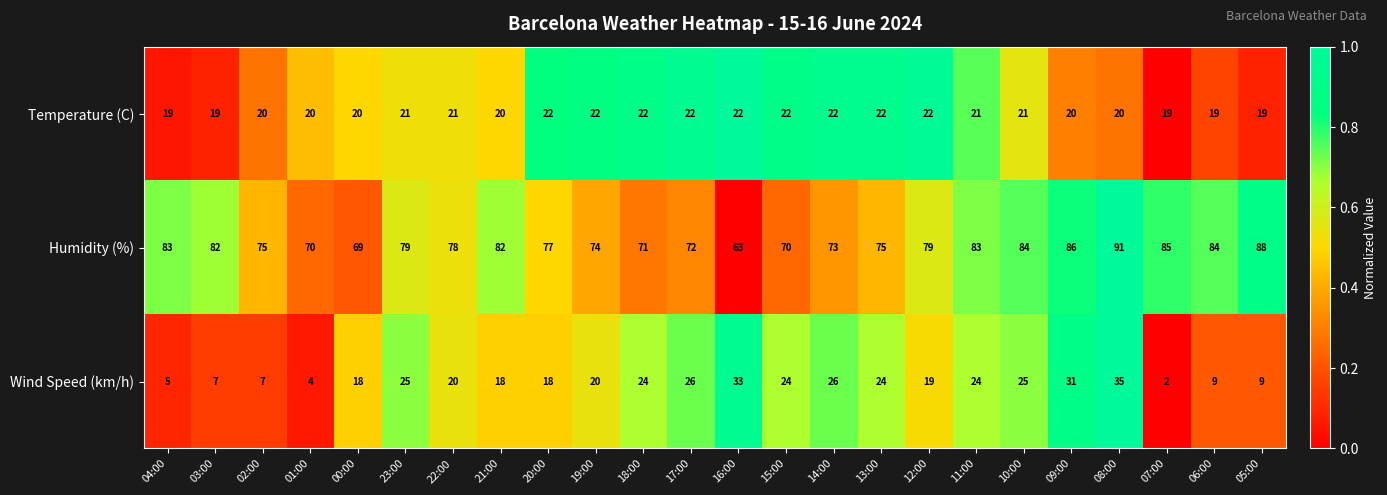

Rank the series by their maximum value, from lowest to highest.

Temperature (C), Wind Speed (km/h), Humidity (%)